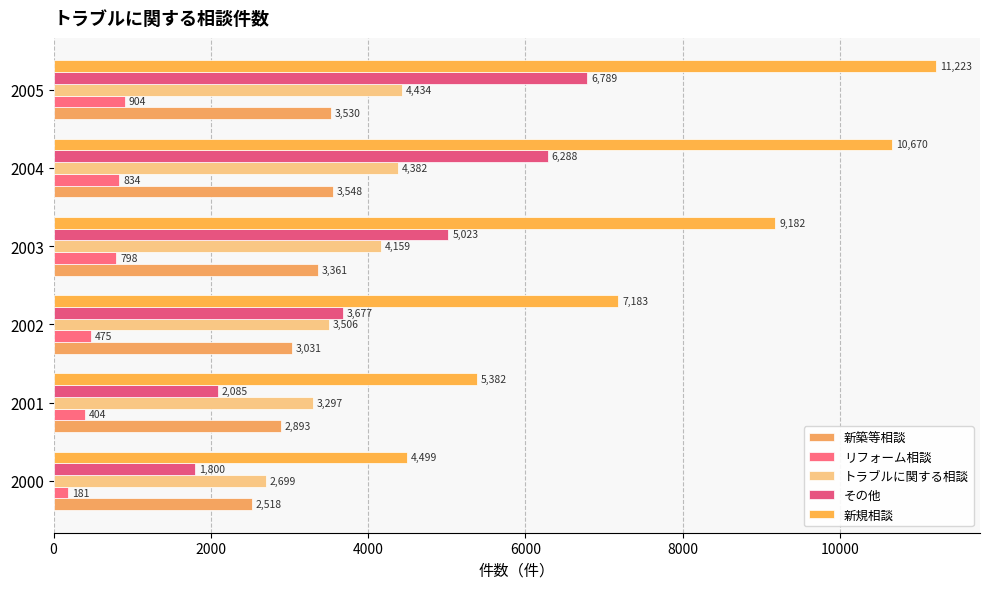

What is the average value of the 新規相談 series?

8023